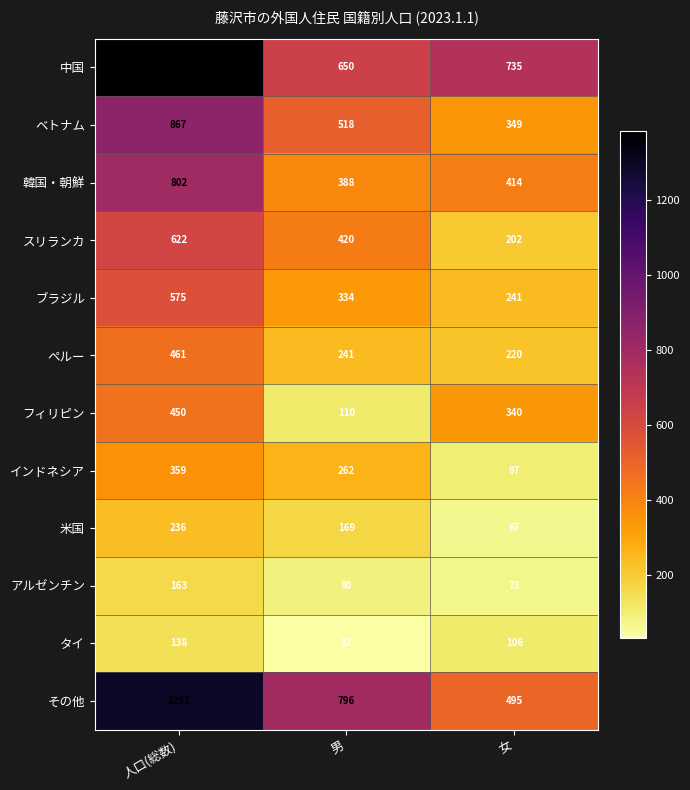

Which series has the widest spread of values?

その他